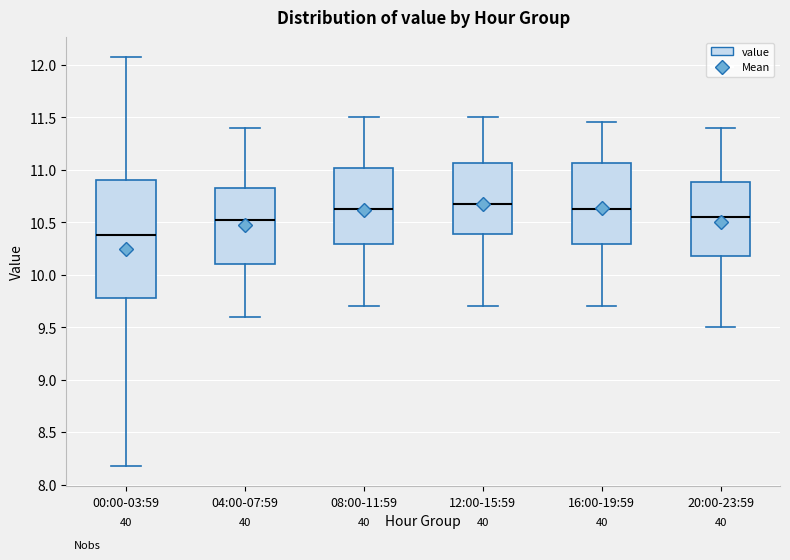

Which box's median line is the highest?

12:00-15:59